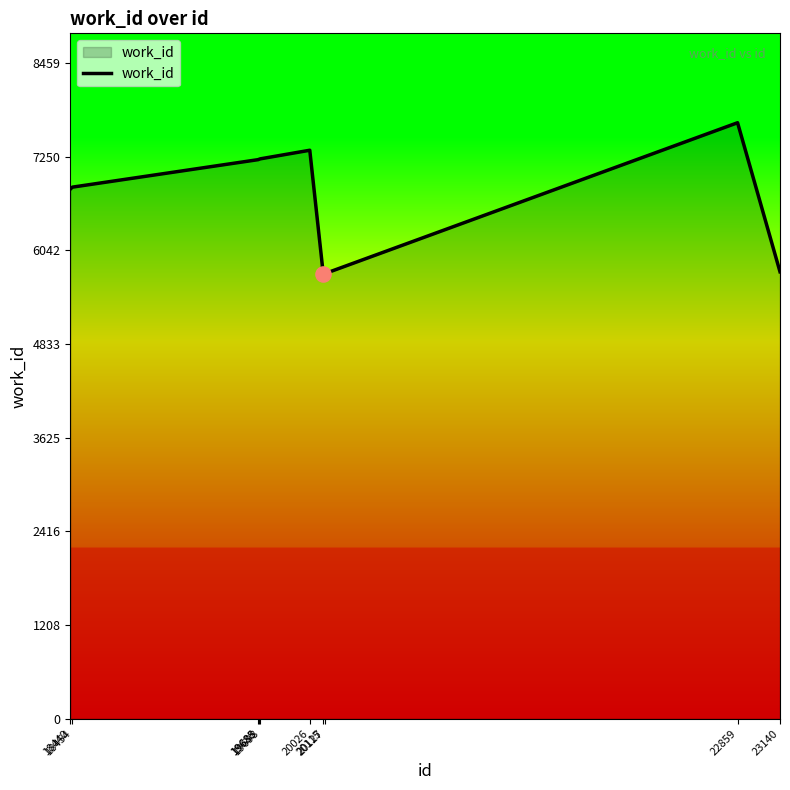

What is the change in value from 18440 to 20026?

+502